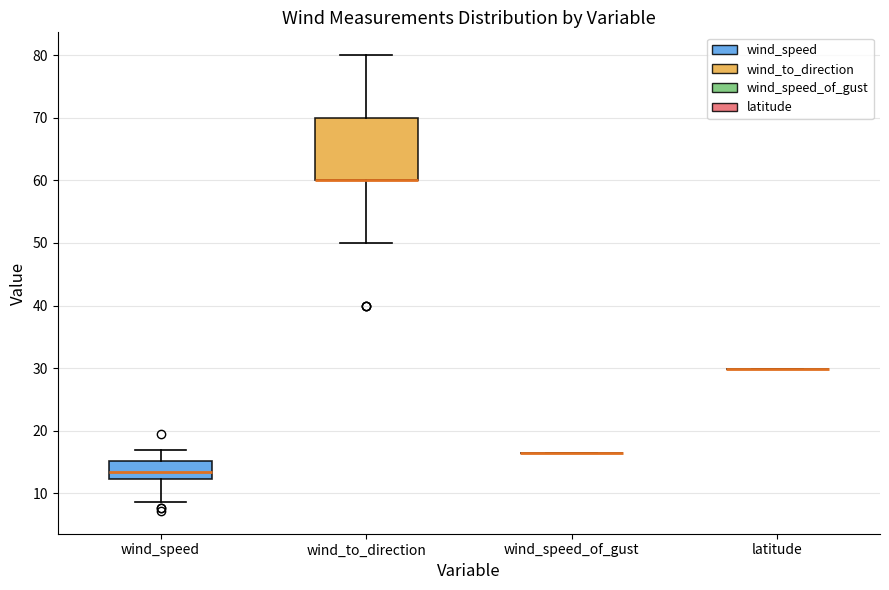

Which box is the tallest, from its lower edge to its upper edge?

wind_to_direction